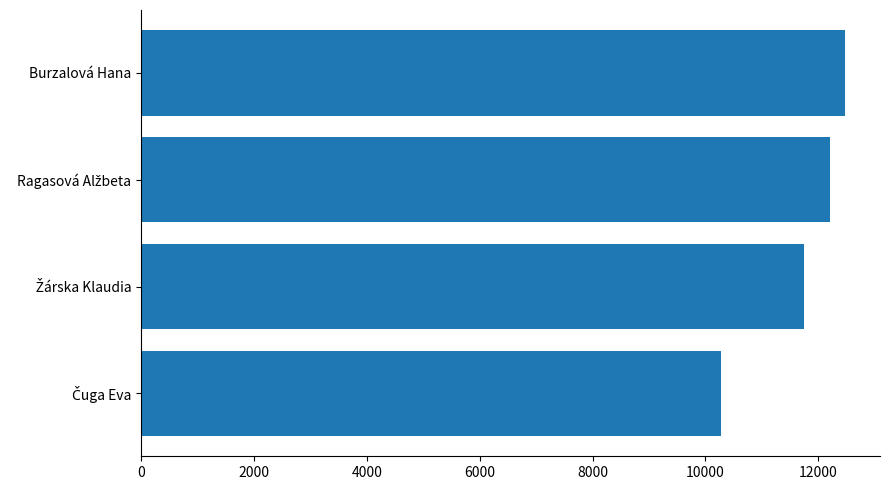

How many categories are shown in the chart?

4